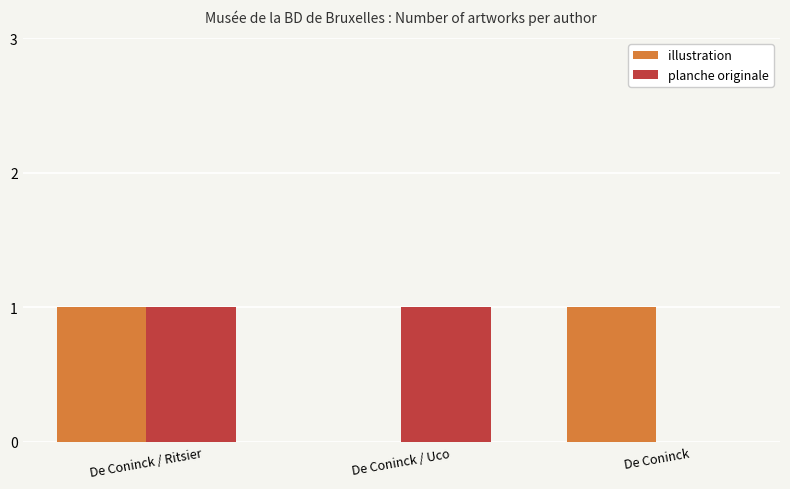

At which category is the sum across all series the highest?

De Coninck / Ritsier